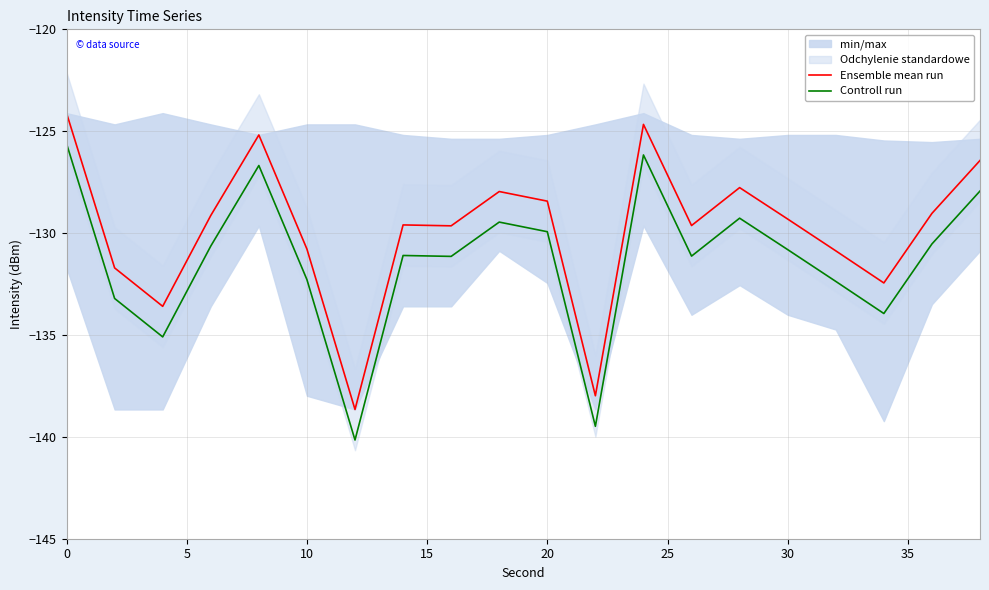

True or false: Ensemble mean run and Controll run intersect in this chart.

False